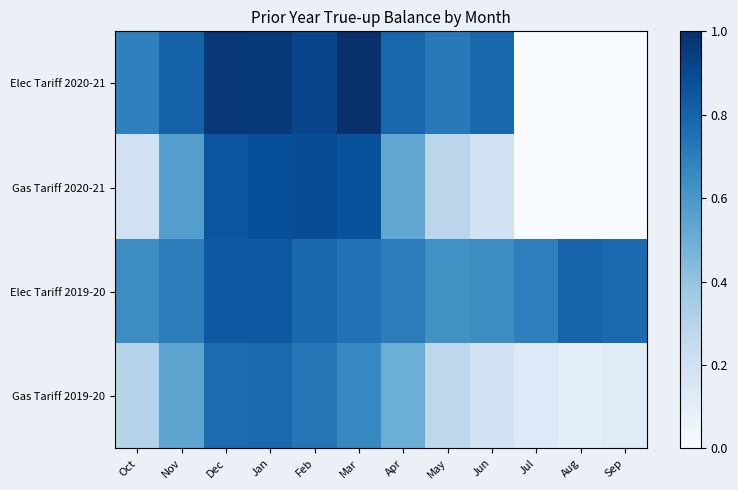

At which category does the chart reach its minimum across all series?

Jul